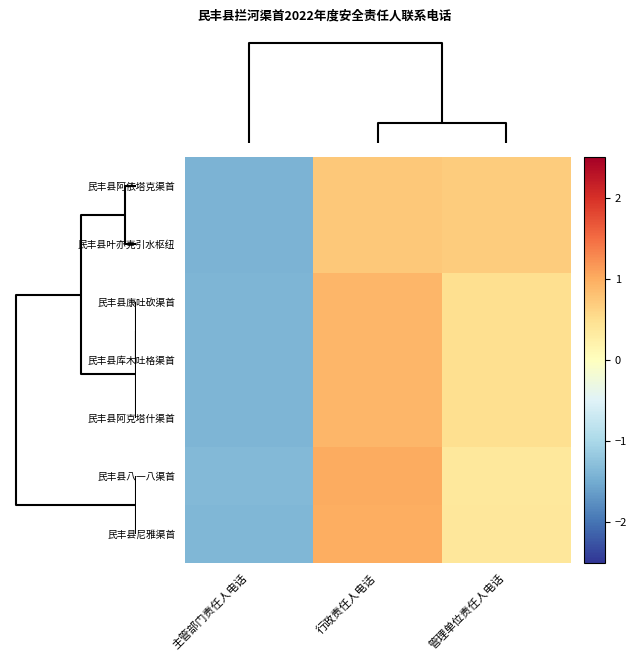

Reading right to left, what are all the values shown in this chart?

民丰县阿依塔克渠首: 管理单位责任人电话=0.7	行政责任人电话=0.7	主管部门责任人电话=-1.4
民丰县叶亦克引水枢纽: 管理单位责任人电话=0.7	行政责任人电话=0.7	主管部门责任人电话=-1.4
民丰县康吐砍渠首: 管理单位责任人电话=0.5	行政责任人电话=0.9	主管部门责任人电话=-1.4
民丰县库木吐格渠首: 管理单位责任人电话=0.5	行政责任人电话=0.9	主管部门责任人电话=-1.4
民丰县阿克塔什渠首: 管理单位责任人电话=0.5	行政责任人电话=0.9	主管部门责任人电话=-1.4
民丰县八一八渠首: 管理单位责任人电话=0.4	行政责任人电话=1.0	主管部门责任人电话=-1.4
民丰县尼雅渠首: 管理单位责任人电话=0.4	行政责任人电话=1.0	主管部门责任人电话=-1.4